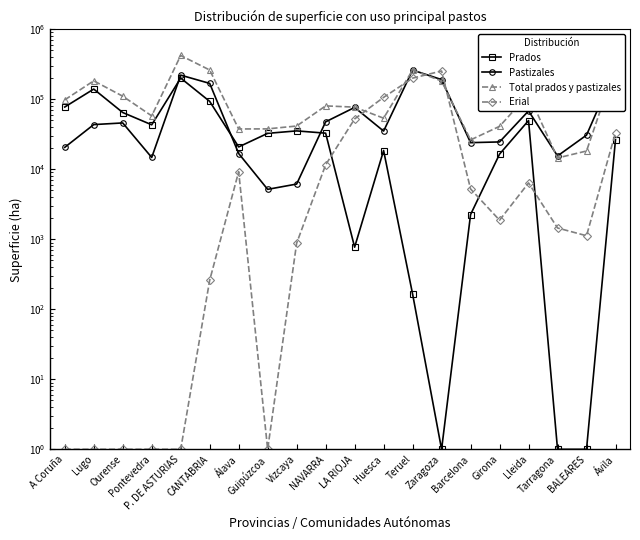

In Prados, how many points are higher than both neighbors (excluding endpoints)?

5